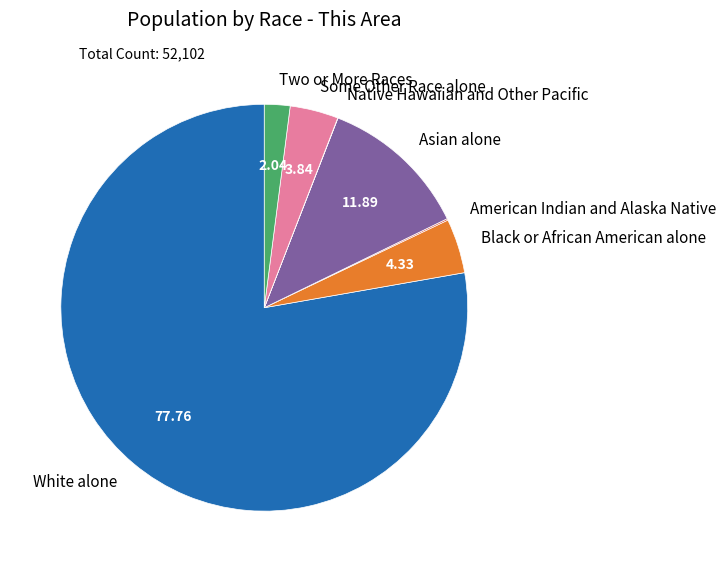

Does Some Other Race alone represent more than half of the total?

No